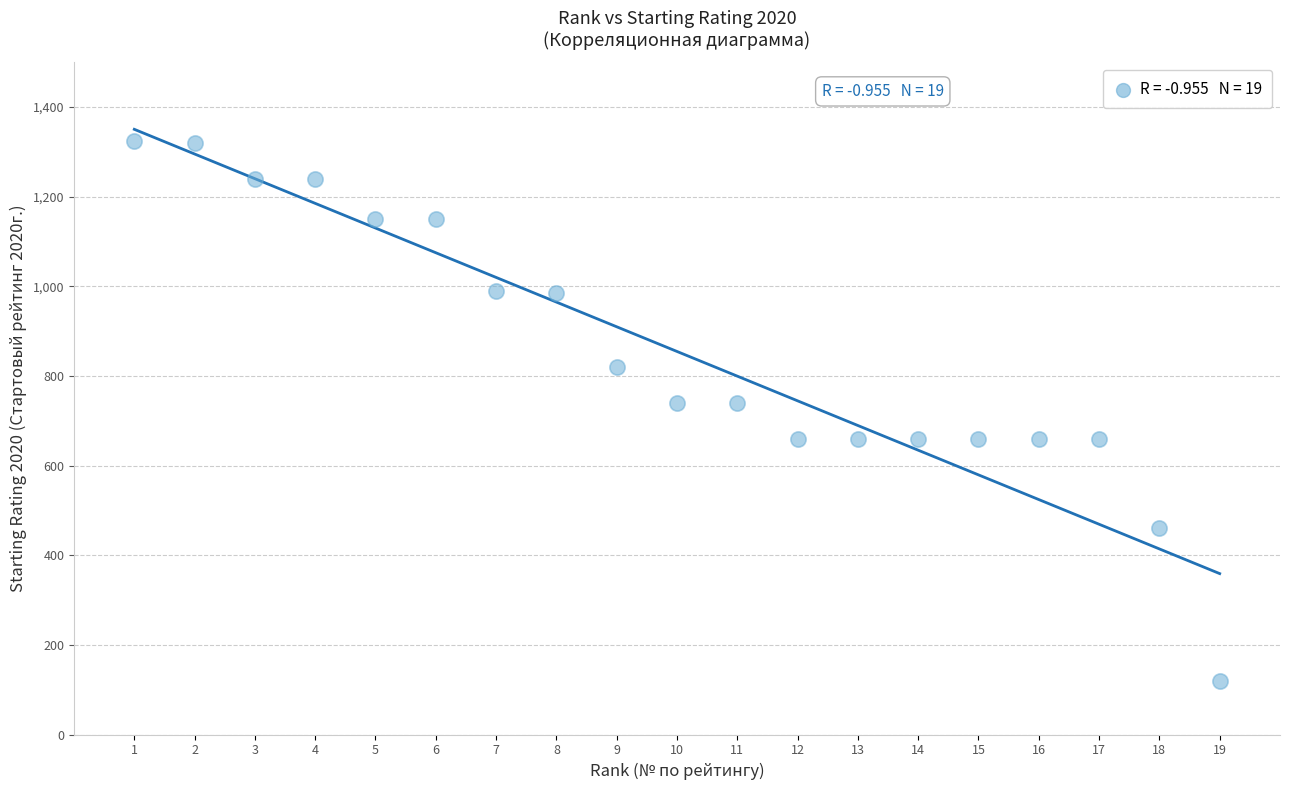

What is the range of X values (max minus min)?

18